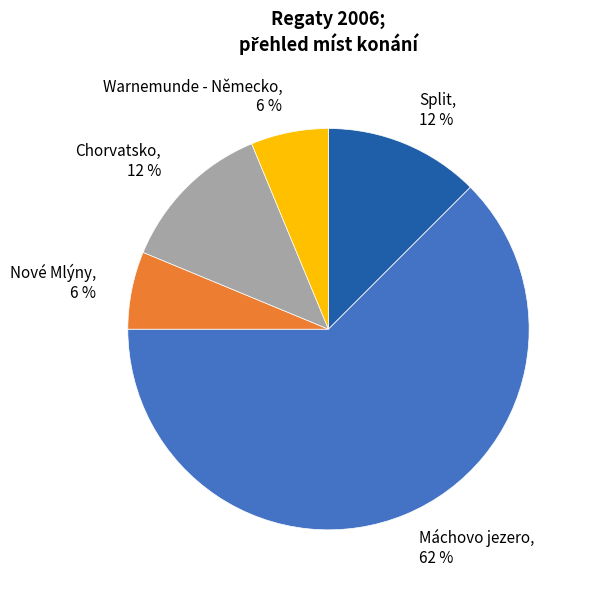

Count the number of slices in the pie.

5